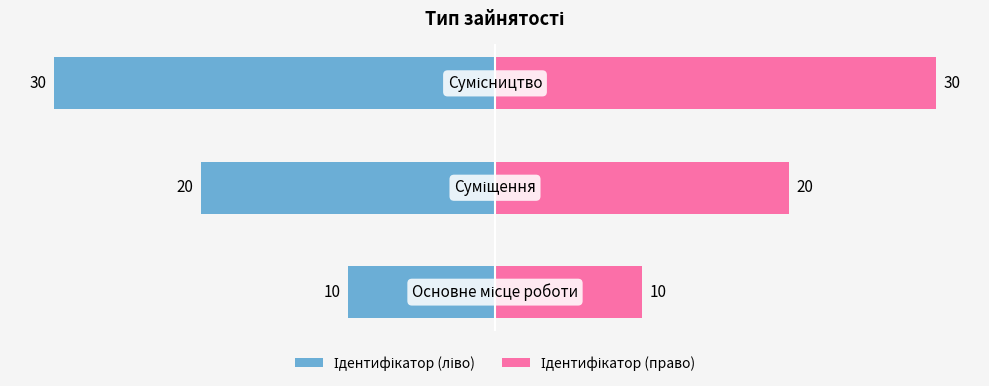

Read the Ідентифікатор (ліво) value at 0, to the nearest 5.

-10